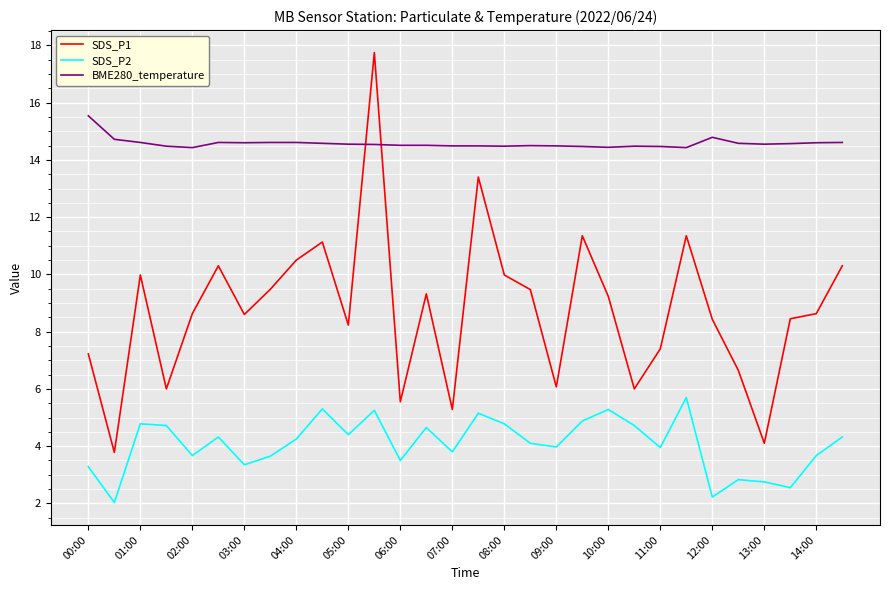

What is the average value of the SDS_P2 series?

4.1